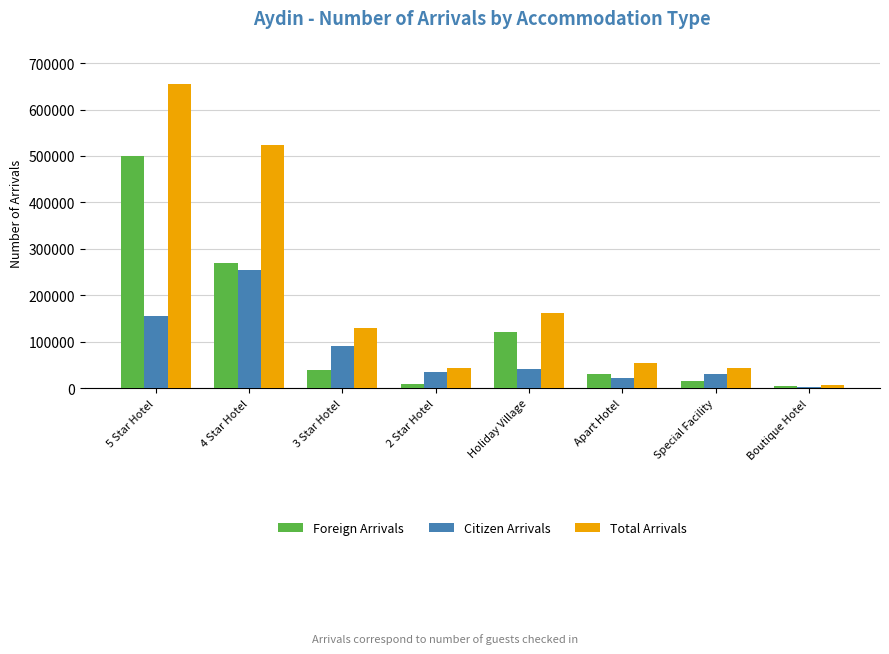

What is the sum of all Total Arrivals values?

1617822